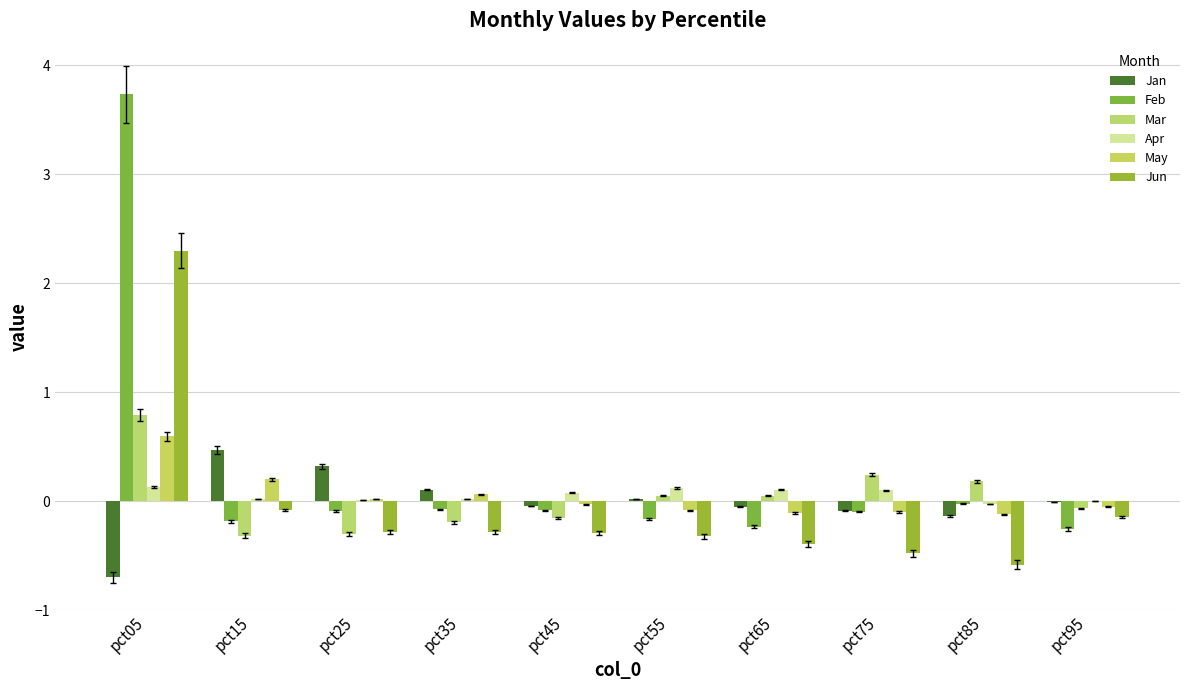

What is the spread (max minus min) of values at pct55?

0.4